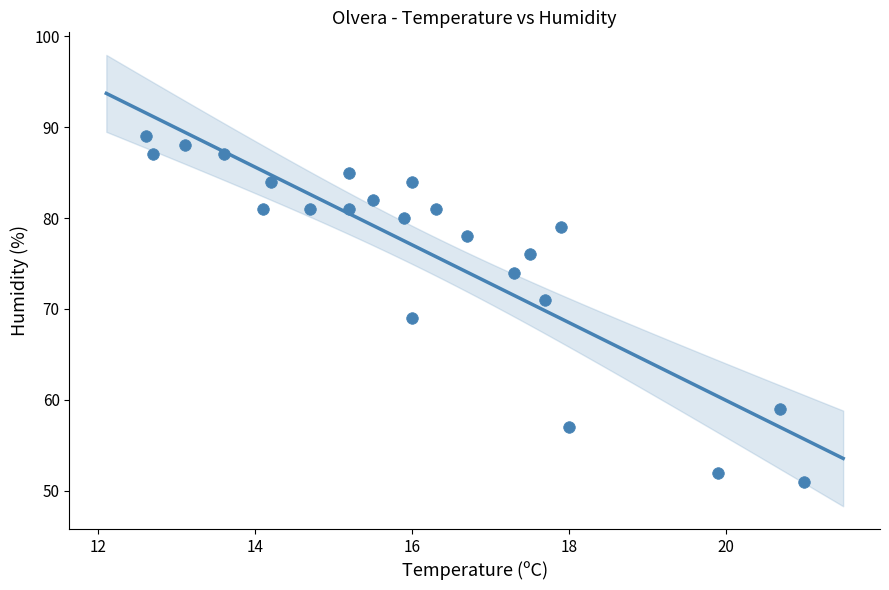

What is the range of Y values (max minus min)?

38